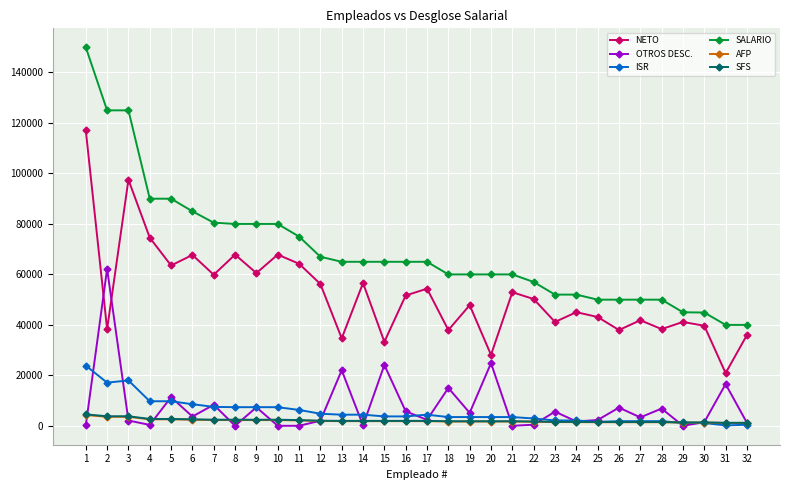

Which category has the highest value in the SALARIO series?

1